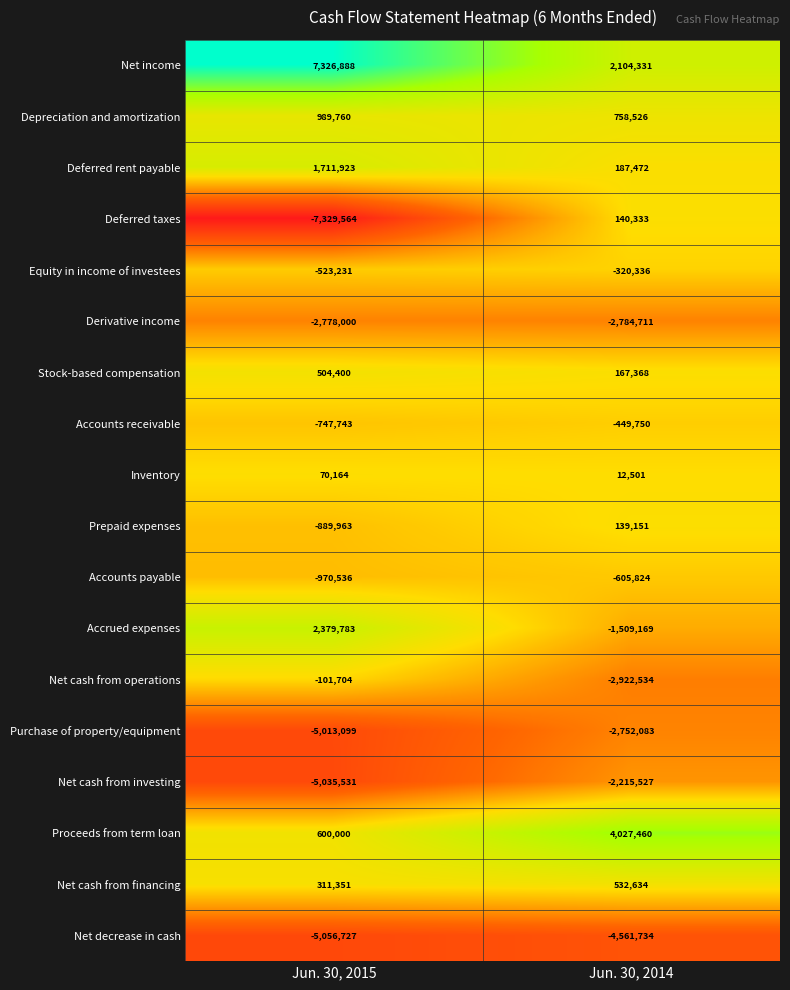

At which category does the chart reach its peak across all series?

Jun. 30, 2015